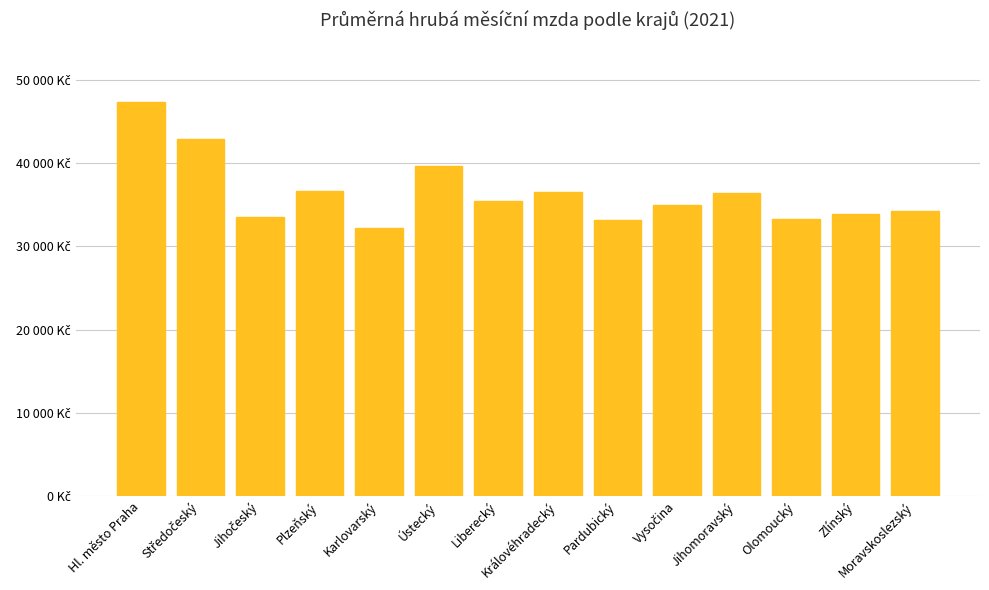

What is the smallest value displayed?

32232